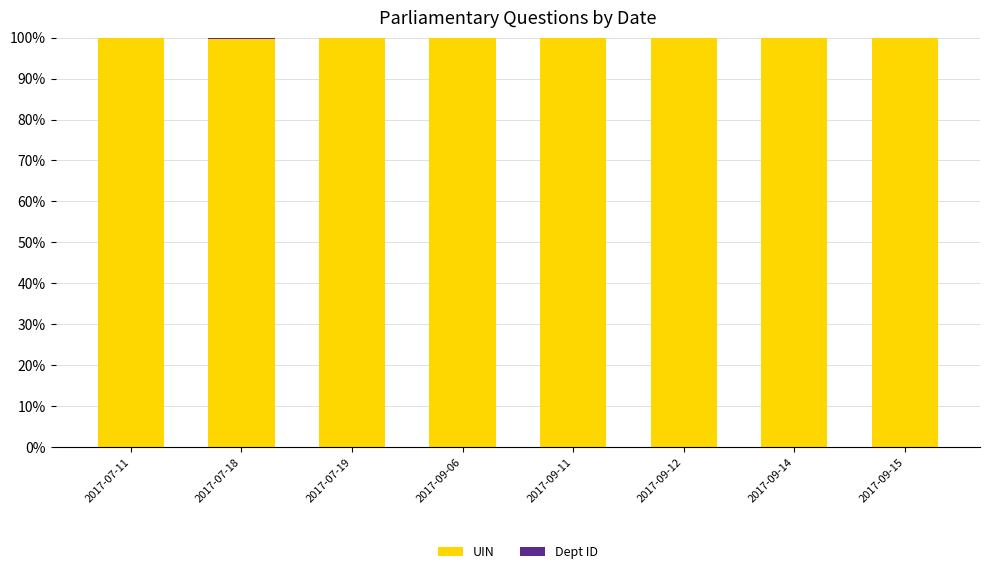

The UIN series shows 99.8 at 2017-09-15. True or false?

True